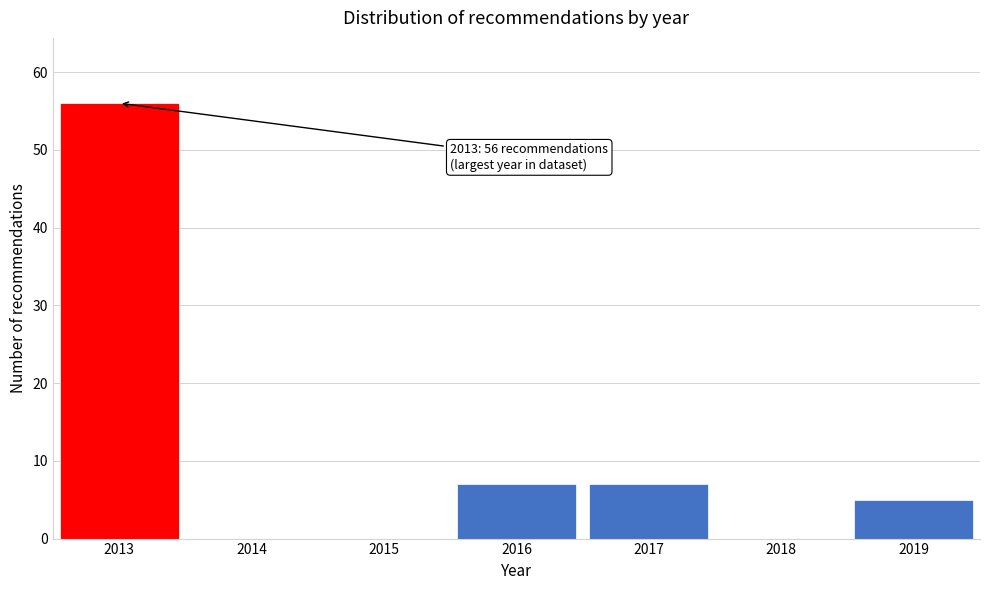

Reading right to left, extract all data points from this chart.

2019=5	2018=0	2017=7	2016=7	2015=0	2014=0	2013=56